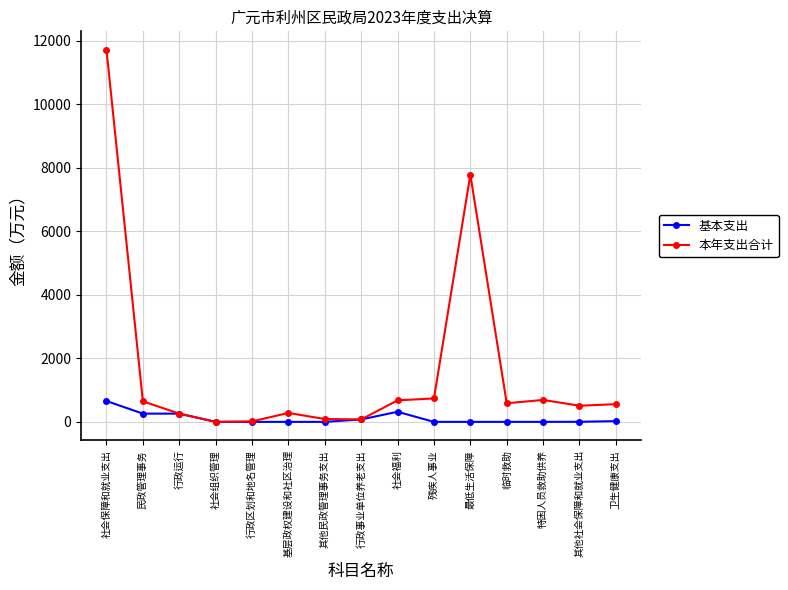

Count the number of categories in the chart.

15